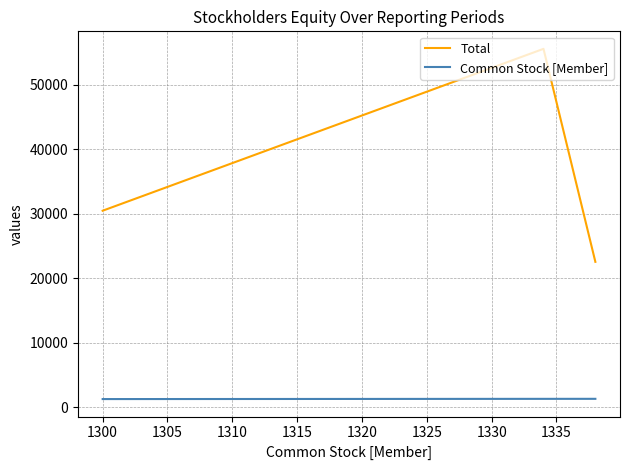

What is the highest value of the Common Stock [Member] series?

1338